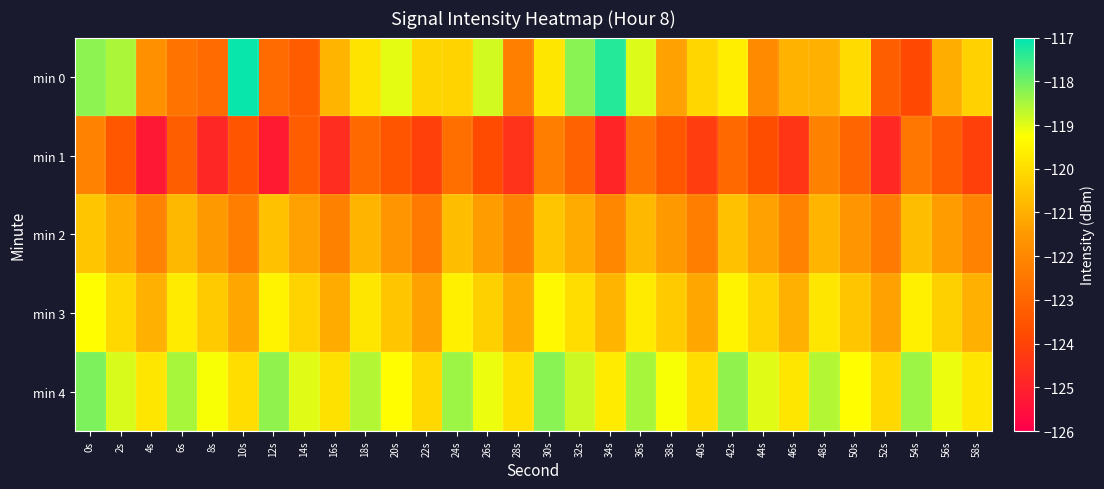

Reading left to right, extract all data points from this chart.

min 0: 0s=-118.2	2s=-118.5	4s=-121.7	6s=-122.6	8s=-122.8	10s=-117.1	12s=-122.8	14s=-123.3	16s=-120.9	18s=-119.9	20s=-119.0	22s=-120.2	24s=-120.2	26s=-118.9	28s=-122.3	30s=-119.8	32s=-118.2	34s=-117.3	36s=-119.0	38s=-121.3	40s=-120.2	42s=-119.6	44s=-122.0	46s=-120.9	48s=-121.0	50s=-120.0	52s=-123.2	54s=-123.8	56s=-121.0	58s=-120.2
min 1: 0s=-122.1	2s=-123.4	4s=-125.3	6s=-123.2	8s=-124.8	10s=-123.5	12s=-125.2	14s=-123.3	16s=-124.7	18s=-122.9	20s=-123.5	22s=-124.1	24s=-122.7	26s=-123.8	28s=-124.5	30s=-122.3	32s=-123.1	34s=-124.9	36s=-122.6	38s=-123.4	40s=-124.2	42s=-122.9	44s=-123.7	46s=-124.4	48s=-122.2	50s=-123.0	52s=-124.8	54s=-122.5	56s=-123.3	58s=-124.1
min 2: 0s=-120.5	2s=-121.2	4s=-122.1	6s=-120.8	8s=-121.5	10s=-122.3	12s=-120.6	14s=-121.3	16s=-122.2	18s=-120.9	20s=-121.6	22s=-122.4	24s=-120.7	26s=-121.4	28s=-122.2	30s=-120.5	32s=-121.1	34s=-122.0	36s=-120.8	38s=-121.5	40s=-122.3	42s=-120.6	44s=-121.3	46s=-122.1	48s=-120.9	50s=-121.6	52s=-122.4	54s=-120.7	56s=-121.4	58s=-122.1
min 3: 0s=-119.3	2s=-120.1	4s=-121.0	6s=-119.7	8s=-120.4	10s=-121.2	12s=-119.5	14s=-120.2	16s=-121.1	18s=-119.8	20s=-120.5	22s=-121.3	24s=-119.6	26s=-120.3	28s=-121.1	30s=-119.4	32s=-120.0	34s=-120.9	36s=-119.7	38s=-120.4	40s=-121.2	42s=-119.5	44s=-120.2	46s=-121.0	48s=-119.8	50s=-120.5	52s=-121.3	54s=-119.6	56s=-120.3	58s=-121.0
min 4: 0s=-118.1	2s=-118.9	4s=-119.8	6s=-118.5	8s=-119.2	10s=-120.0	12s=-118.3	14s=-119.0	16s=-119.9	18s=-118.6	20s=-119.3	22s=-120.1	24s=-118.4	26s=-119.1	28s=-119.9	30s=-118.2	32s=-118.8	34s=-119.7	36s=-118.5	38s=-119.2	40s=-120.0	42s=-118.3	44s=-119.0	46s=-119.8	48s=-118.6	50s=-119.3	52s=-120.1	54s=-118.4	56s=-119.1	58s=-119.8